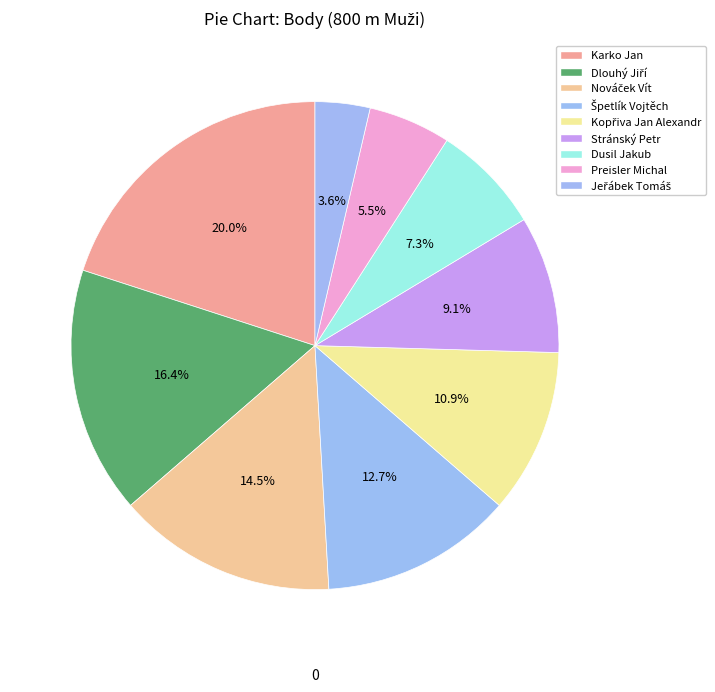

Count the number of slices in the pie.

9